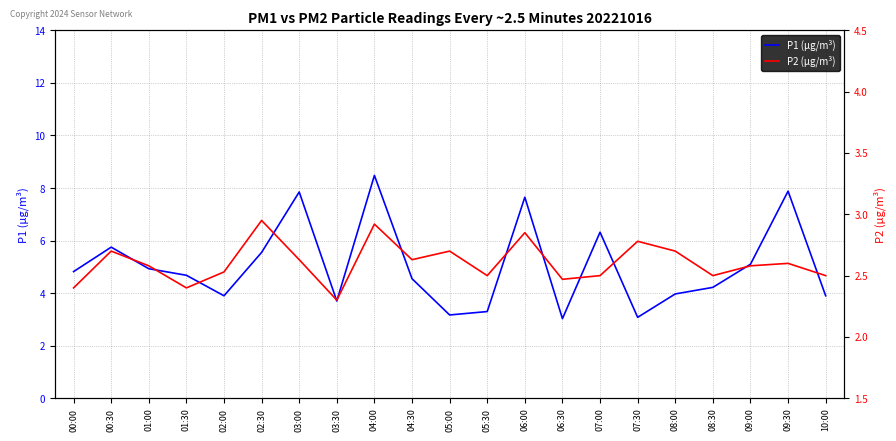

What is the lowest value of the P1 series?

3.0